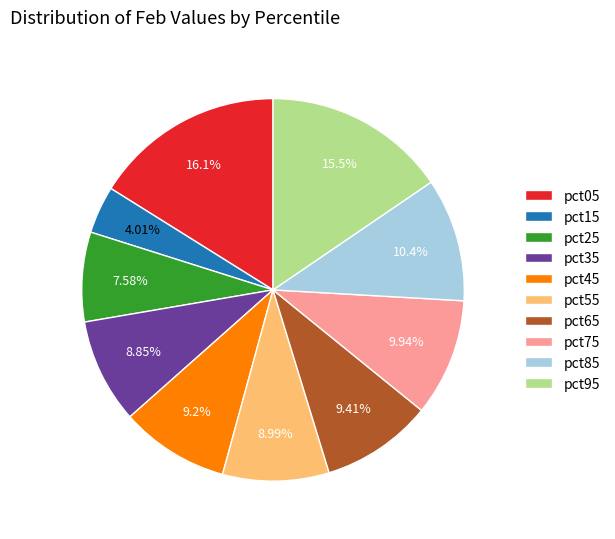

To the nearest percent, what percentage of the pie is pct75?

10%